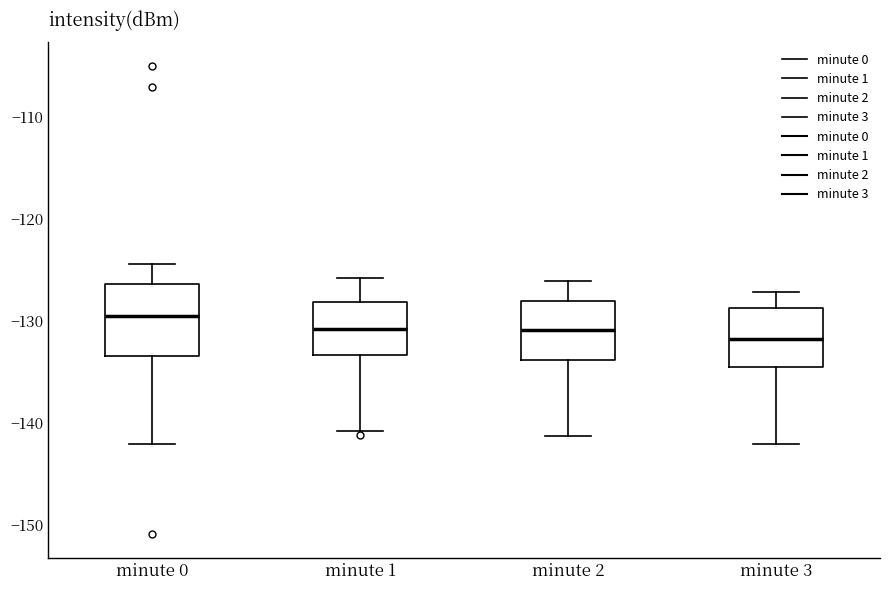

Reading left to right, read every box against the y-axis: the position of its median line, the range the box covers, and the ends of its whiskers. The values are not printed on the chart, so give them approximately, as read against the axis.

minute 0: median -130, box -133 to -126, whiskers -142 to -124
minute 1: median -131, box -133 to -128, whiskers -141 to -126
minute 2: median -131, box -134 to -128, whiskers -141 to -126
minute 3: median -132, box -135 to -129, whiskers -142 to -127